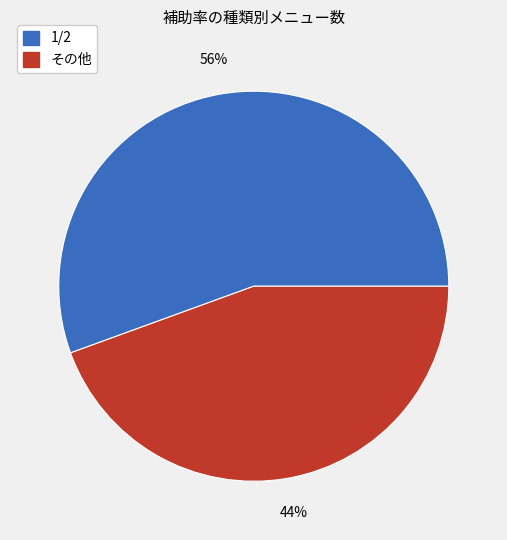

Is there a majority slice in this chart?

Yes